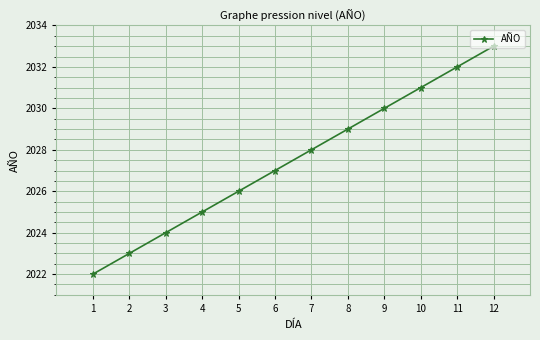

How many series are shown in this chart?

1